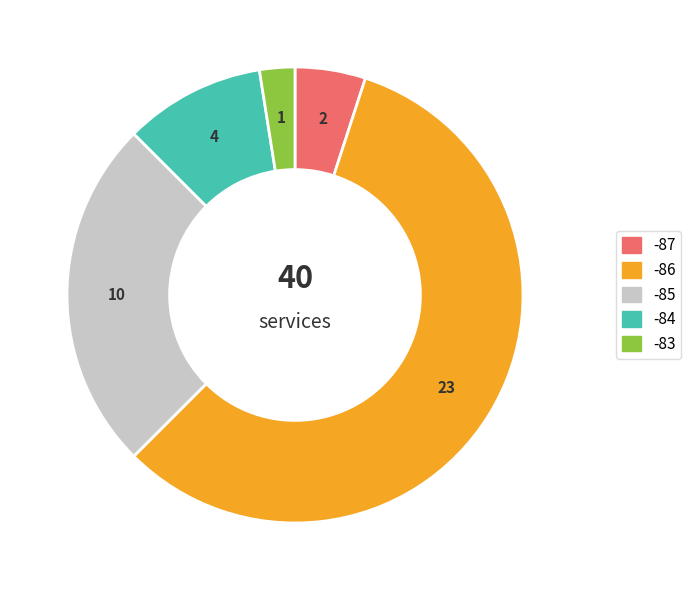

True or false: -86 accounts for 58% of the total.

True